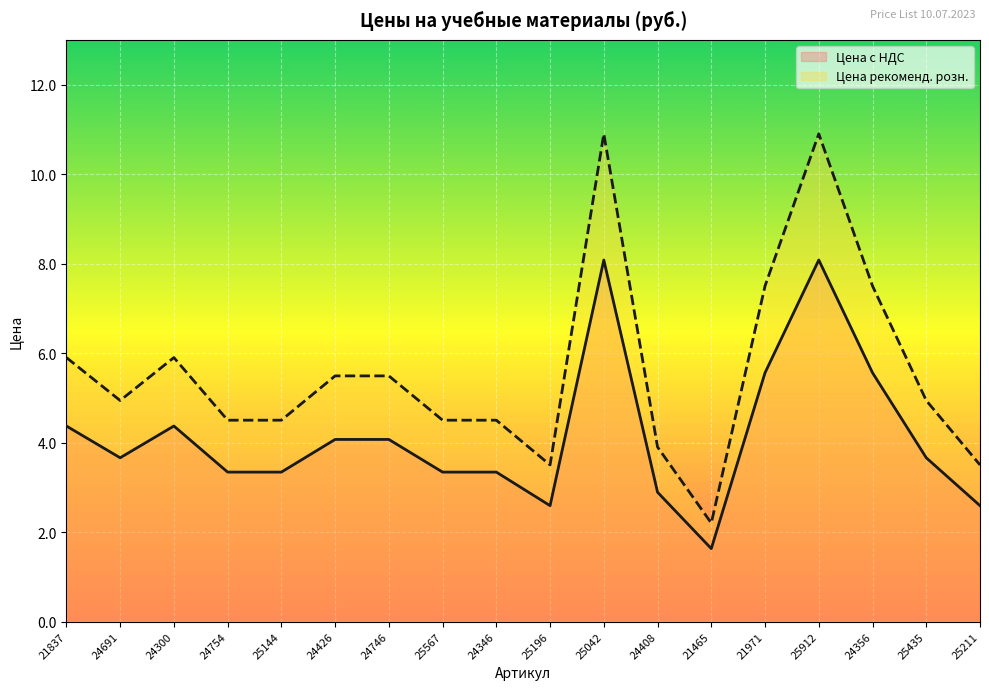

What is the sum of the Цена рекоменд. розн. values at 24346 and 25196?

8.0